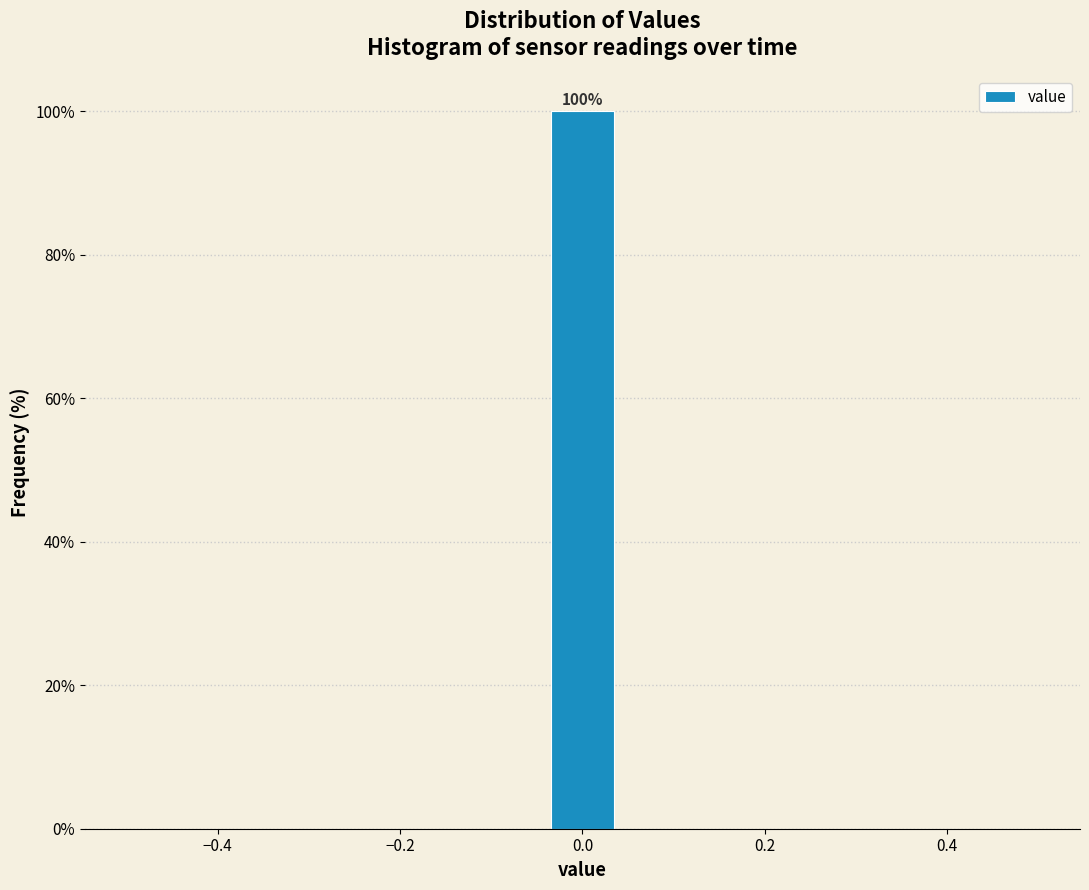

Read against the x-axis, roughly where is the centre of the tallest bar?

0.00